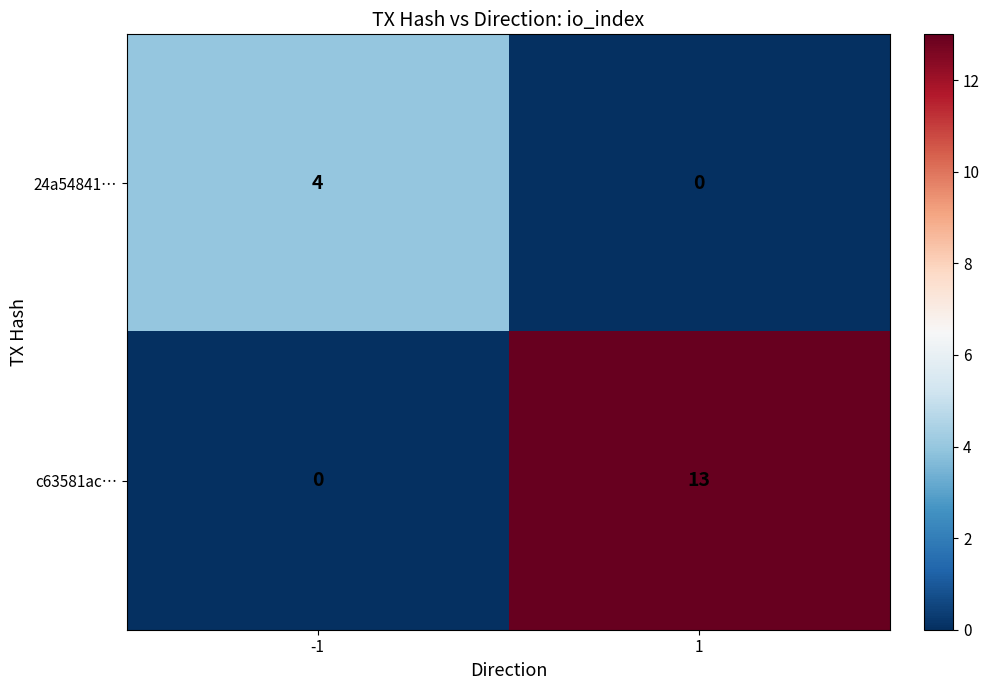

How many distinct data groups are displayed?

2